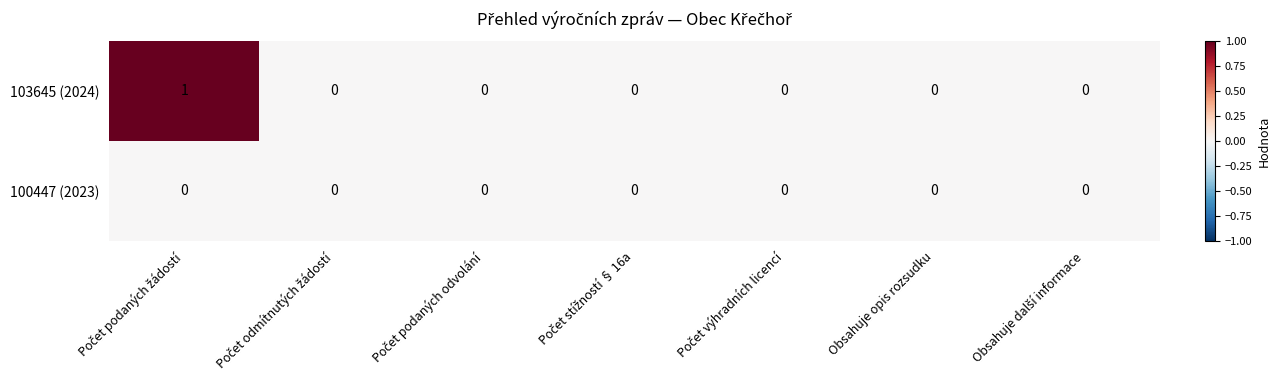

List the series in order of their peak value, lowest first.

100447 (2023), 103645 (2024)